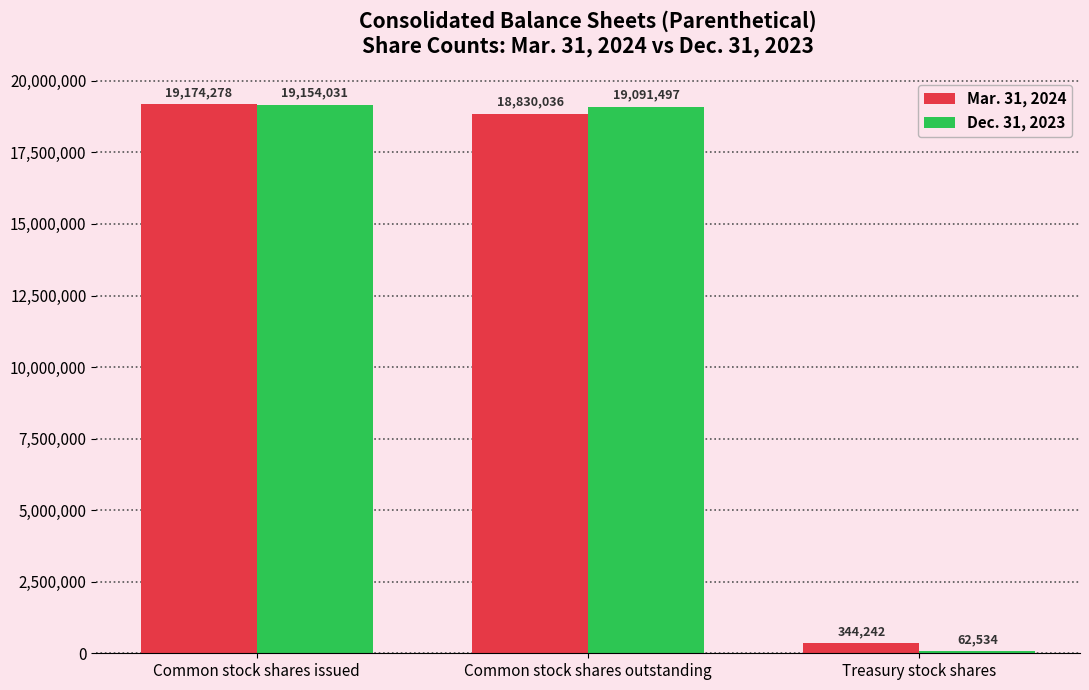

How many bars are there in each group?

2